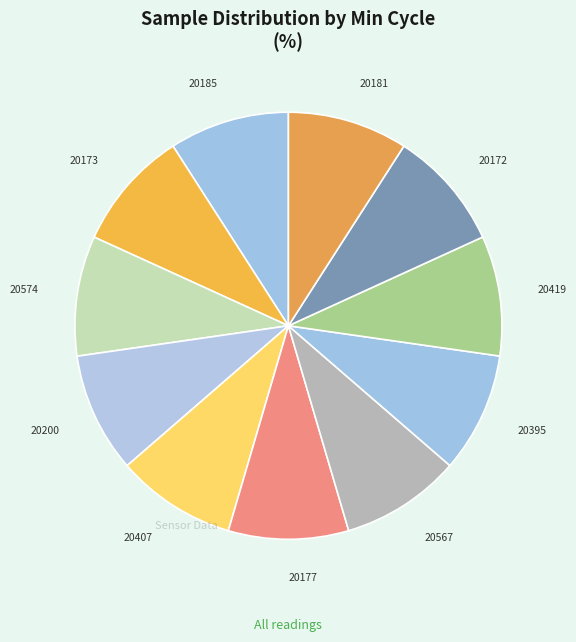

True or false: 20407 accounts for 9% of the total.

True